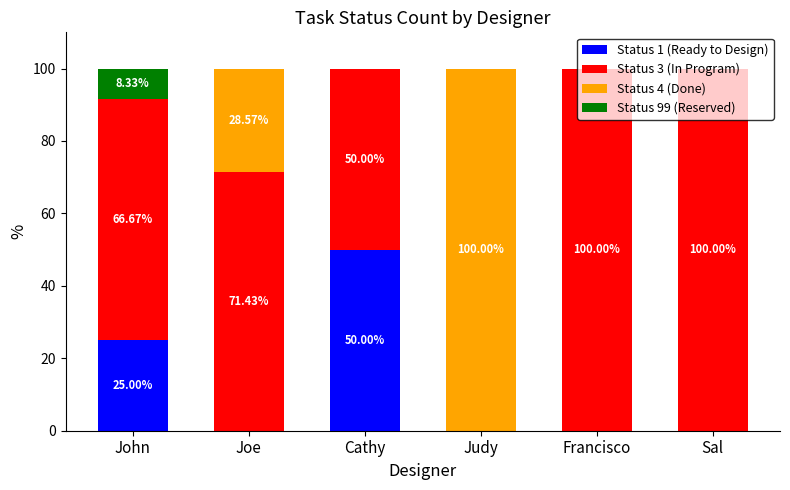

At which label does Status 1 (Ready to Design) reach its peak?

Cathy